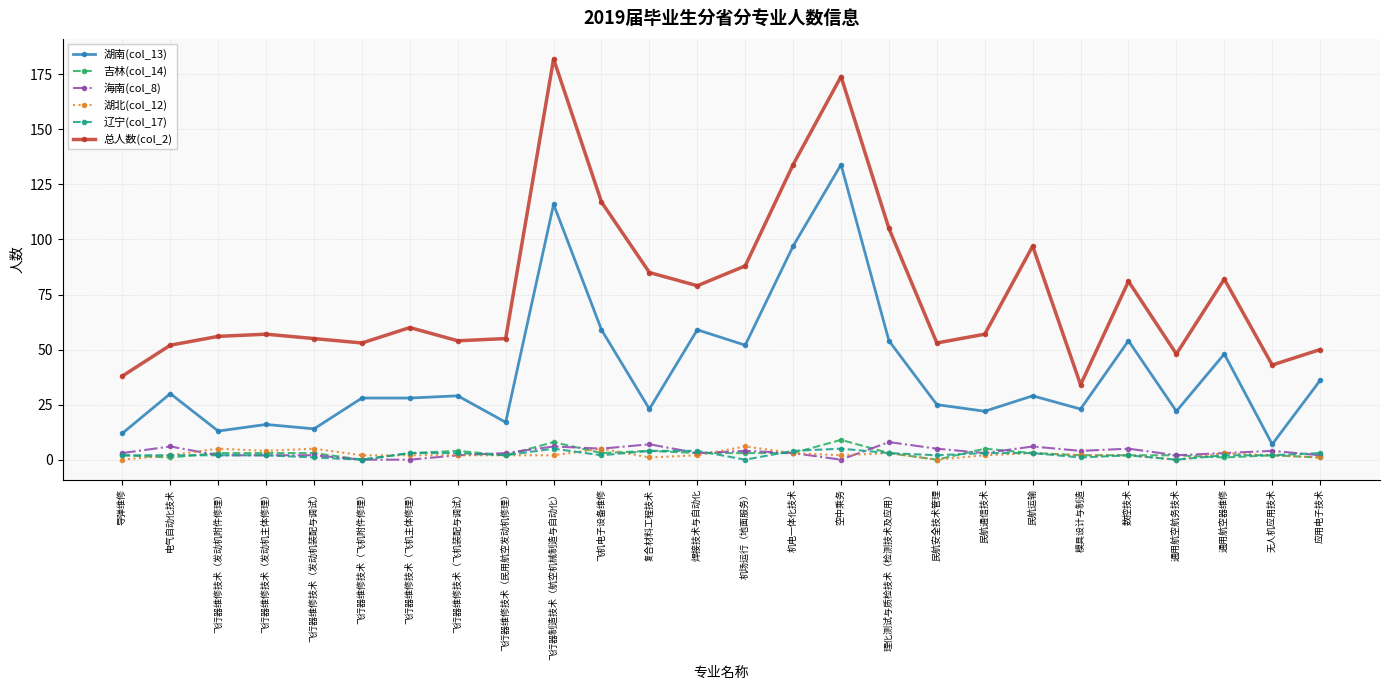

Which series has the largest range (max minus min)?

总人数(col_2)